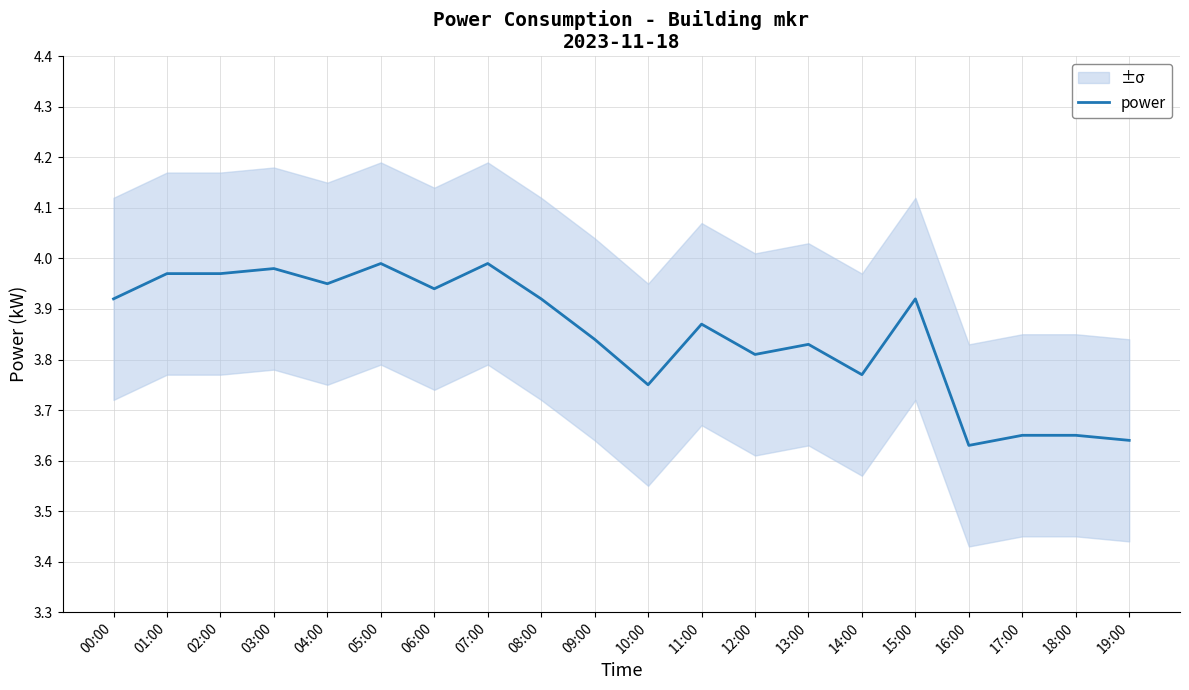

Is it true that the value at 06:00 is 5.6?

False